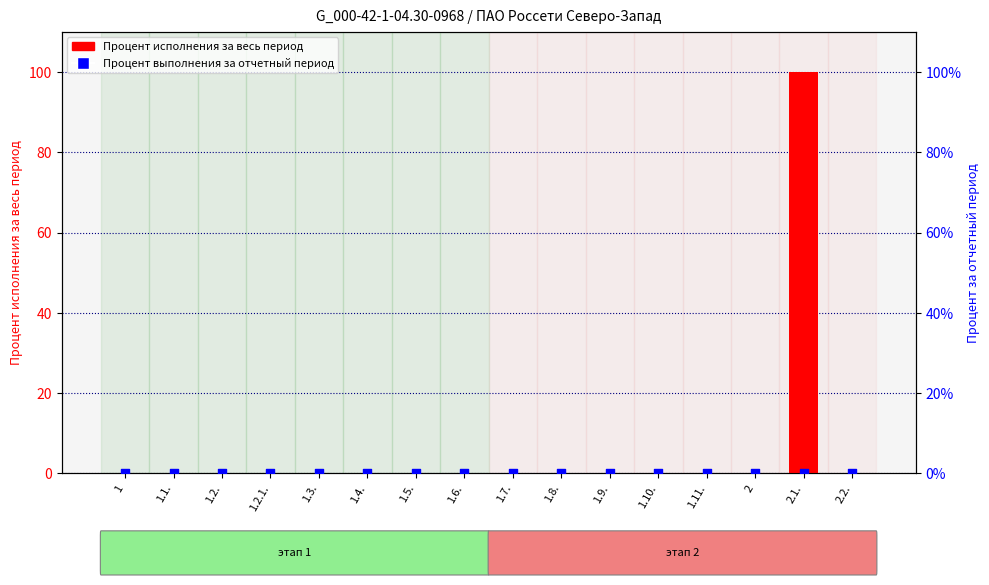

Is the value of Процент исполнения за весь период at 1.3. greater than the value of Процент выполнения за отчетный период at 1.1.?

No